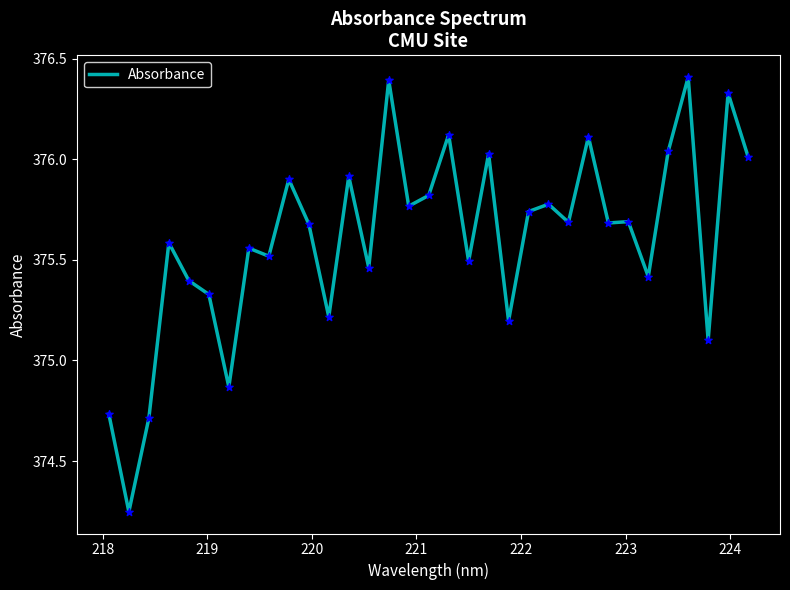

What is the difference between the maximum and minimum values?

2.2